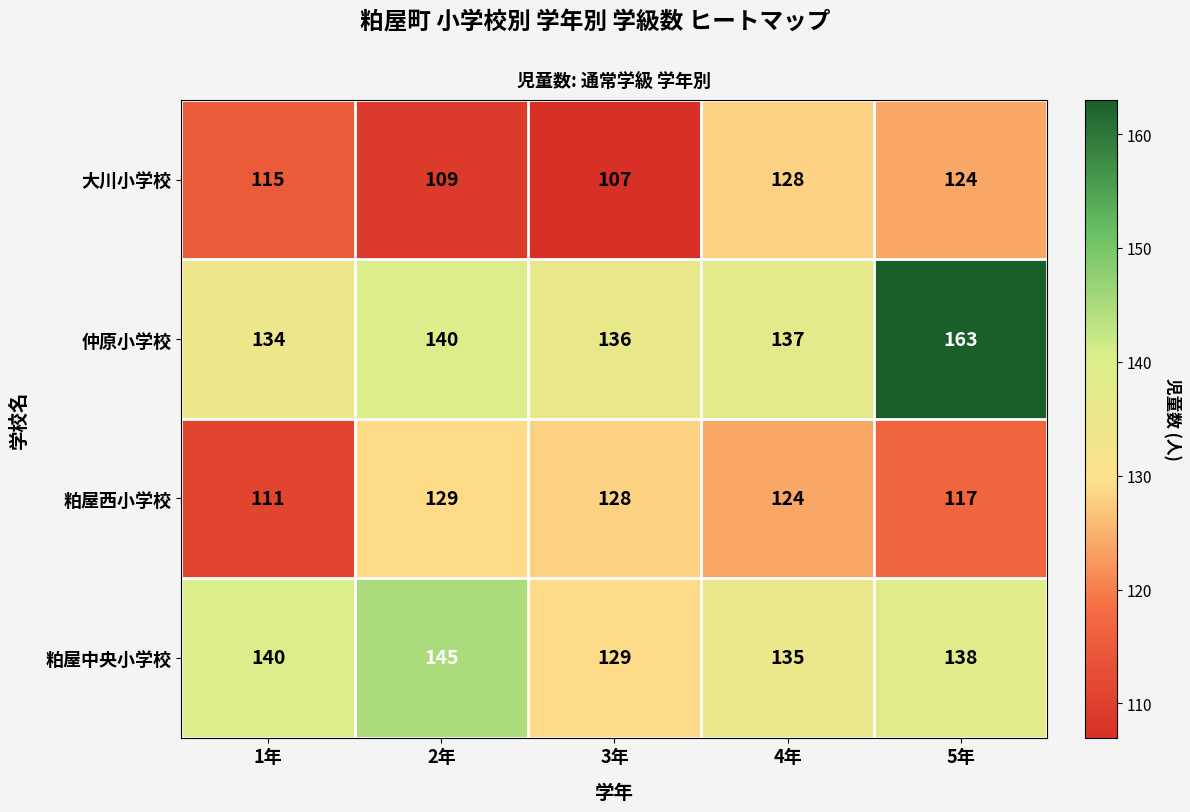

How many data points does each series have?

5